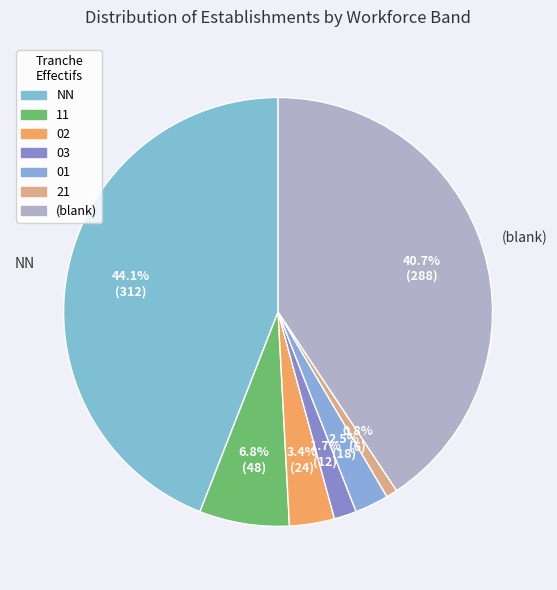

How many slices are in this pie chart?

7